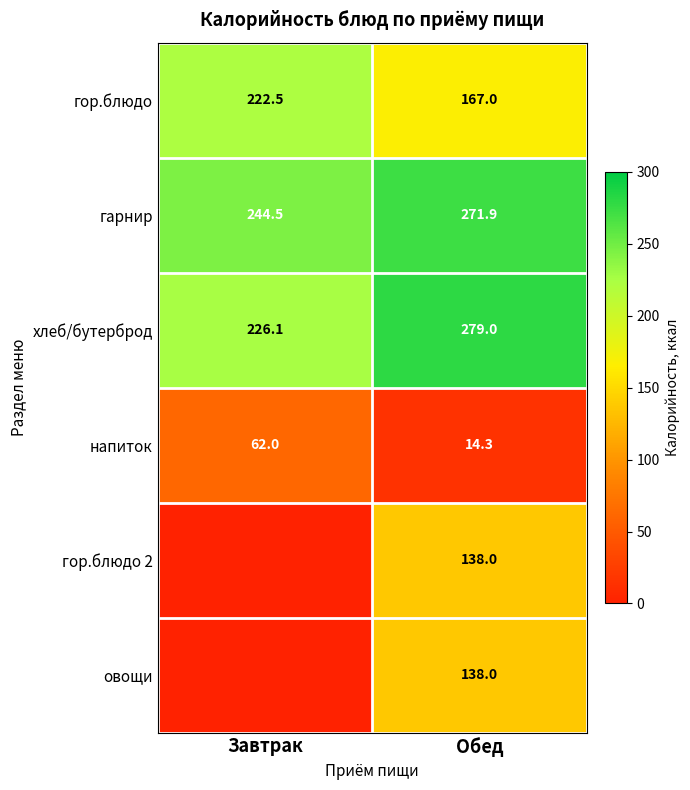

Which category has the lowest value across all series?

Завтрак